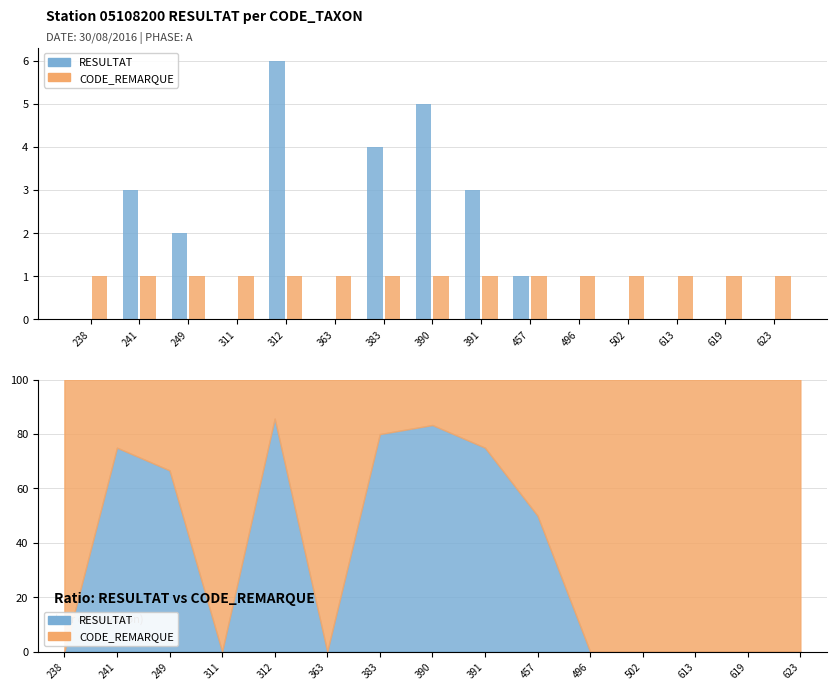

At how many categories does at least one series exceed 4?

2